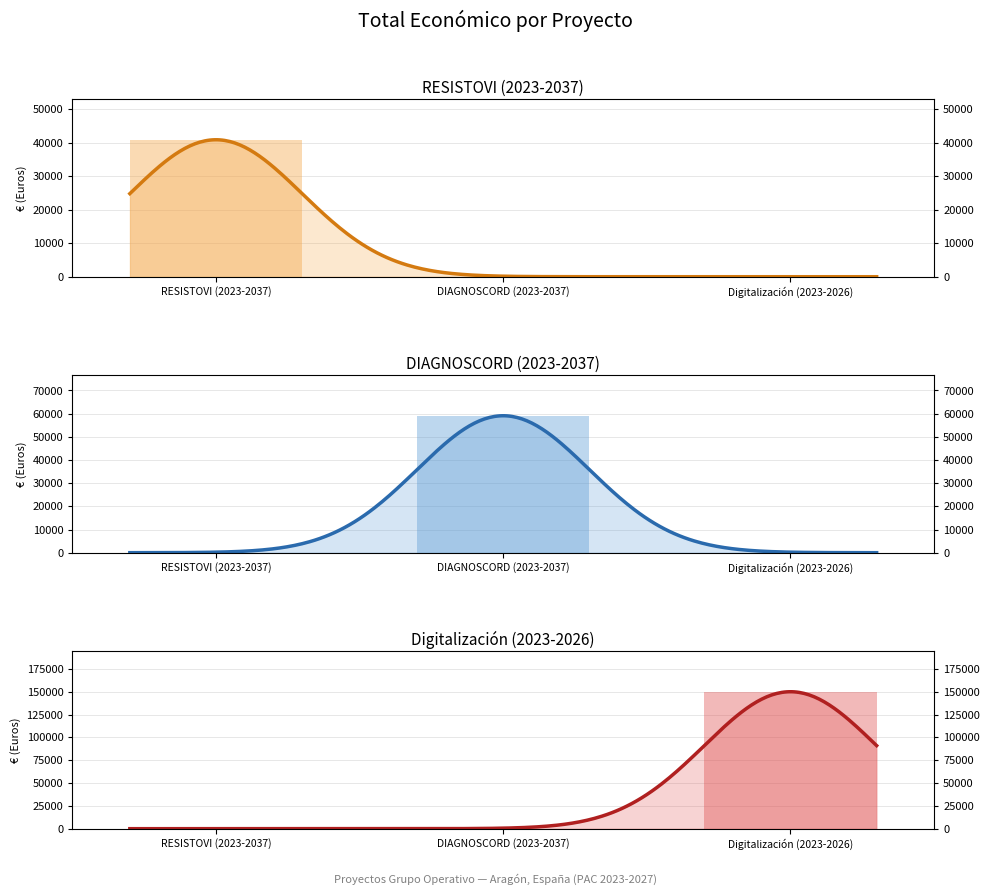

Which has a higher value, RESISTOVI (2023-2037) or DIAGNOSCORD (2023-2037)?

RESISTOVI (2023-2037)